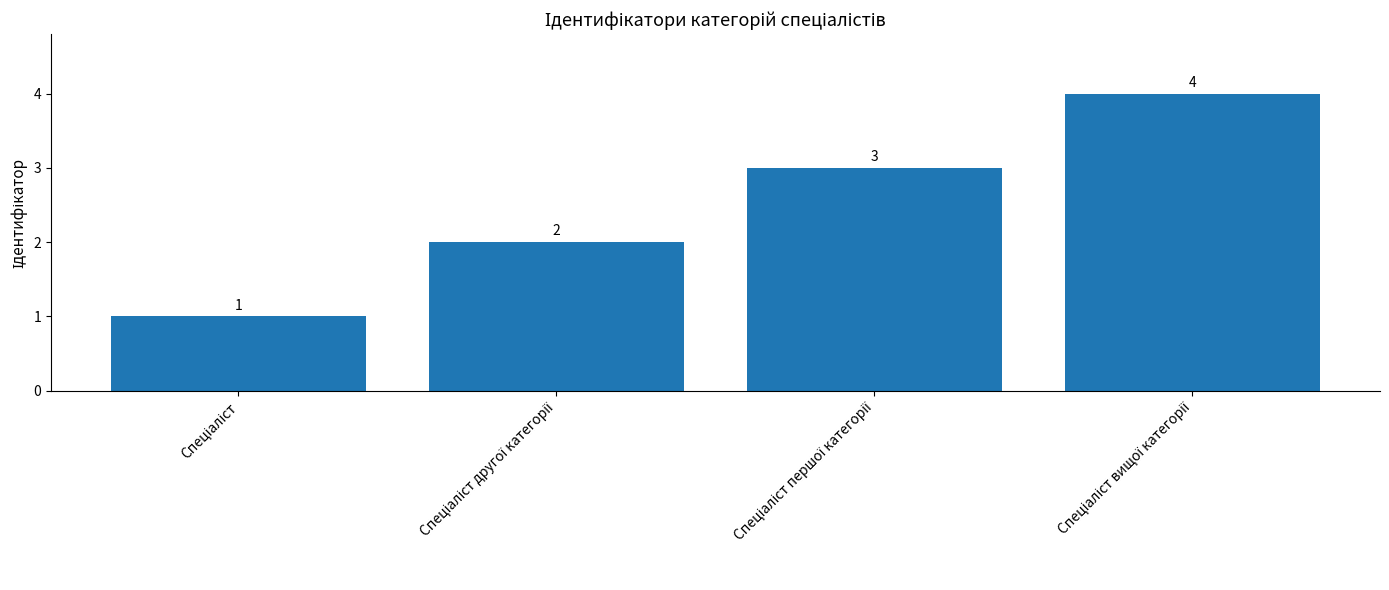

How many values are between 2 and 4?

3